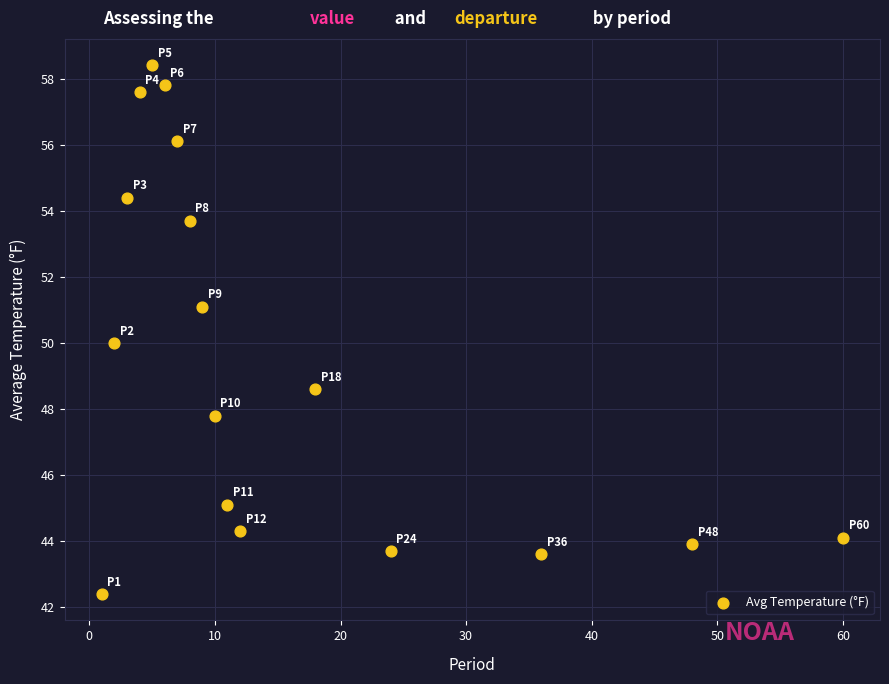

What is the range of X values (max minus min)?

59.0